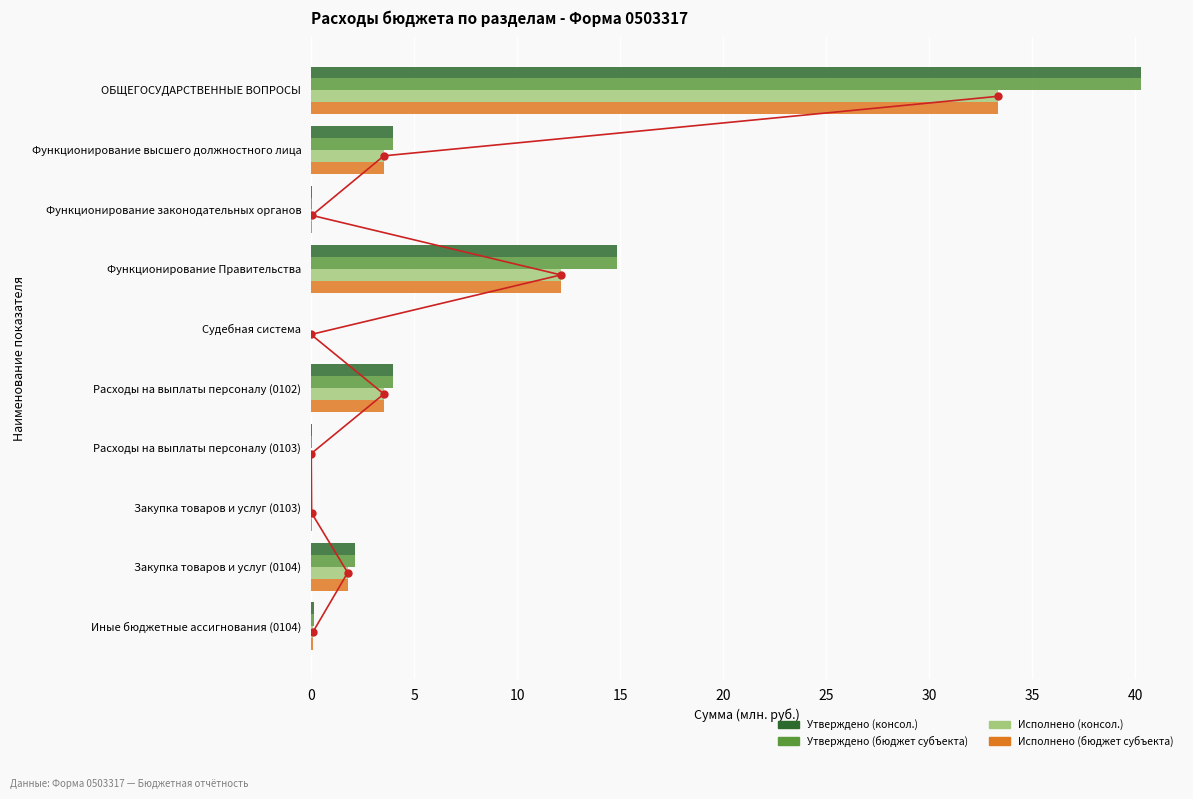

What is the value of the Исполнено (бюджет субъекта) bar at the 1st from the left?

33.4